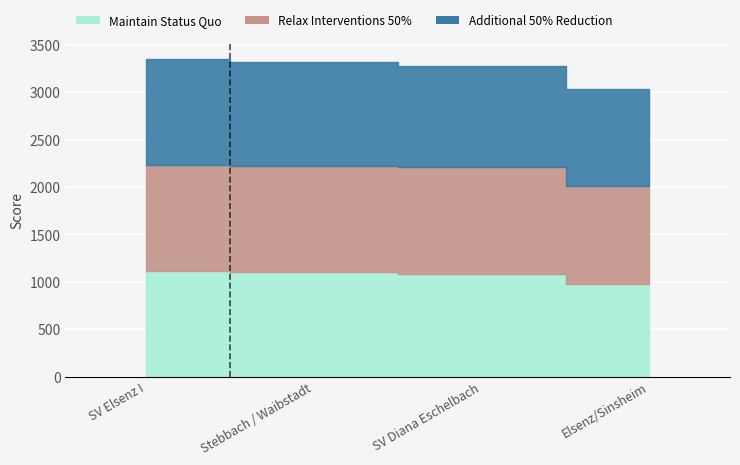

At Elsenz/Sinsheim, list the series in order from smallest to largest.

Maintain Status Quo, Additional 50% Reduction, Relax Interventions 50%